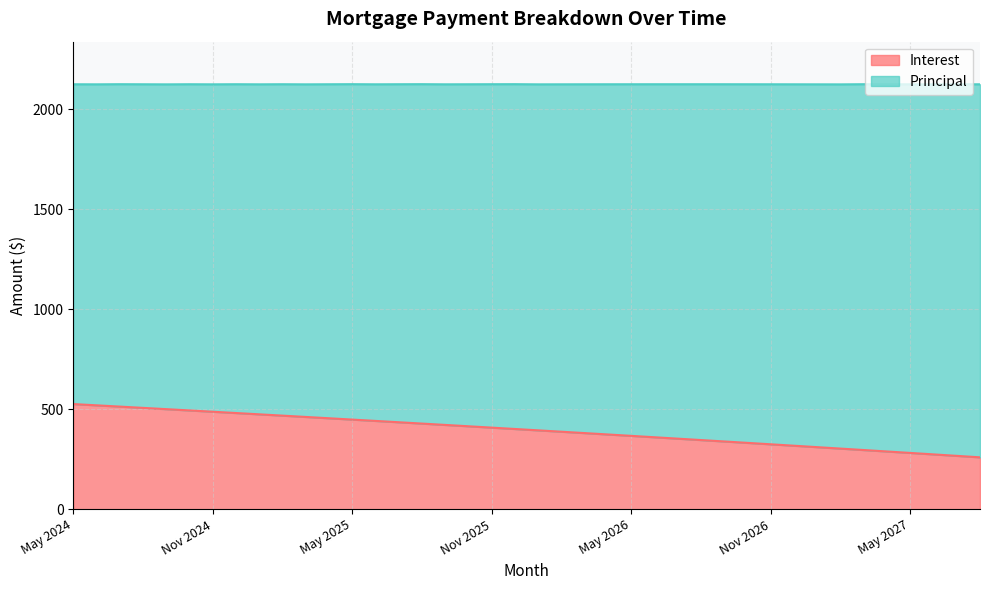

Reading right to left, list all the values displayed in this chart.

259.6	266.9	274.2	281.5	288.8	296.0	303.2	310.4	317.6	324.7	331.8	338.9	345.9	352.9	359.9	366.8	373.8	380.7	387.5	394.4	401.2	408.0	414.8	421.5	428.2	434.9	441.5	448.2	454.8	461.4	467.9	474.4	480.9	487.4	493.9	500.3	506.7	513.1	519.4	525.8